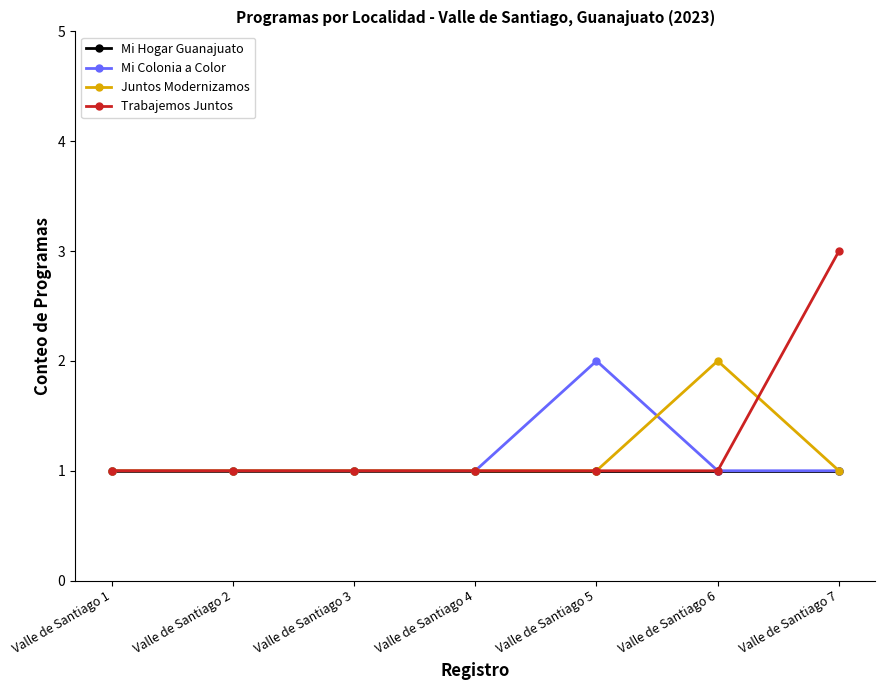

What is the total value across all series at Valle de Santiago 5?

5